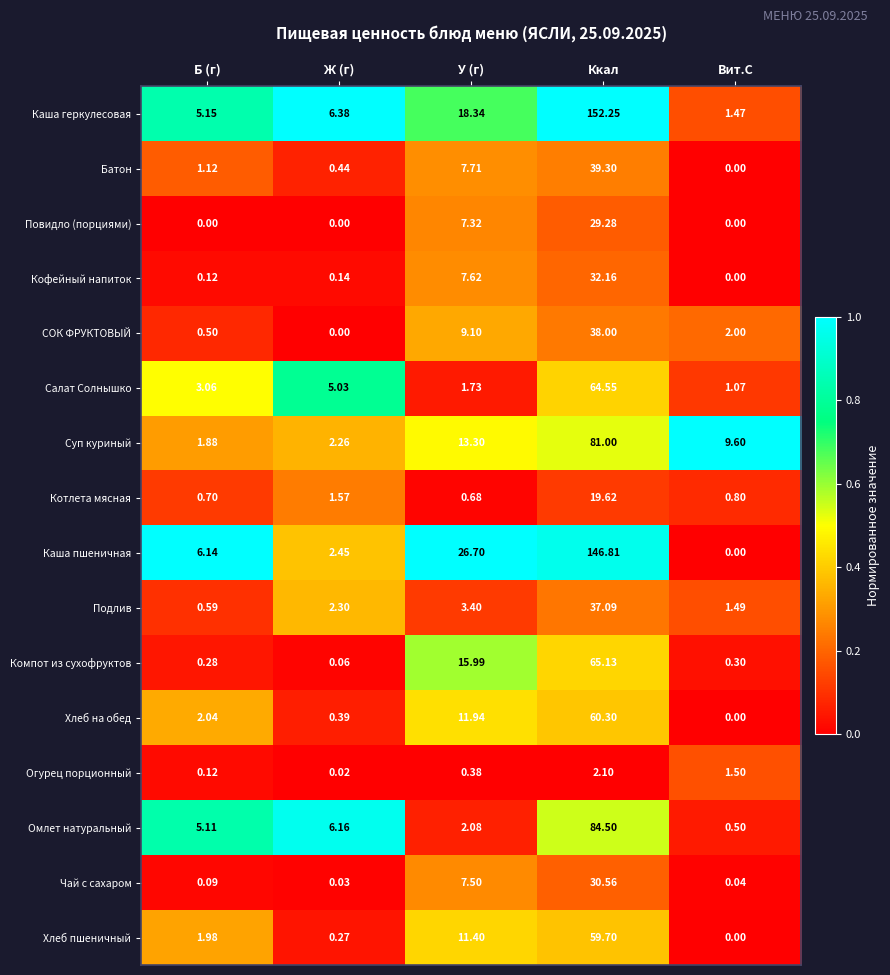

Which category has the highest value across all series?

Ккал